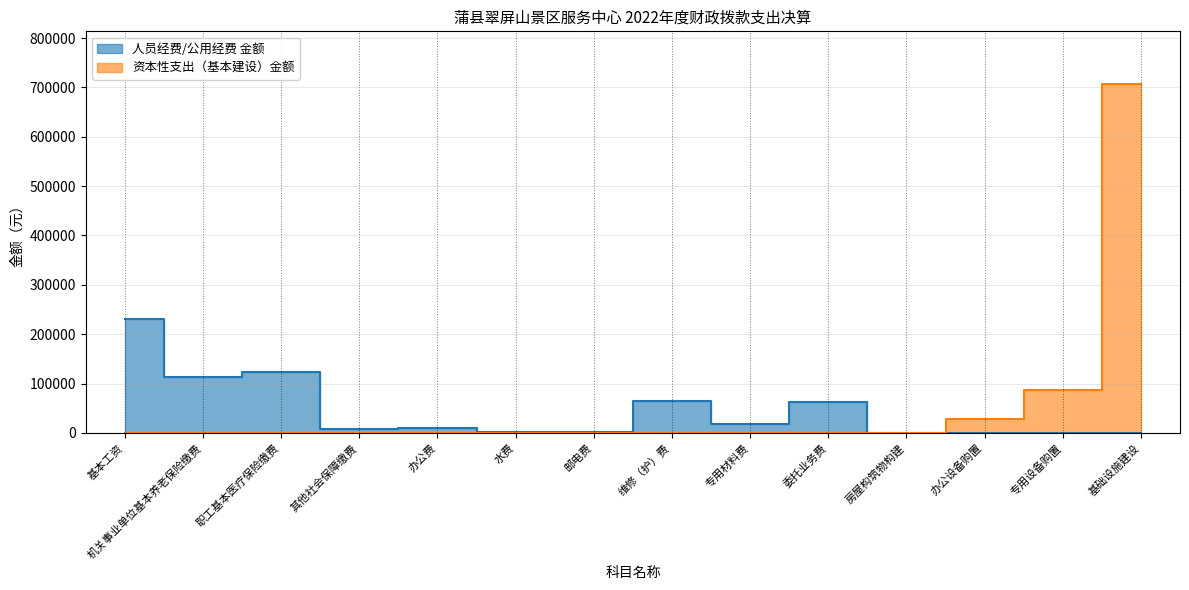

How many lines are shown in the chart?

2